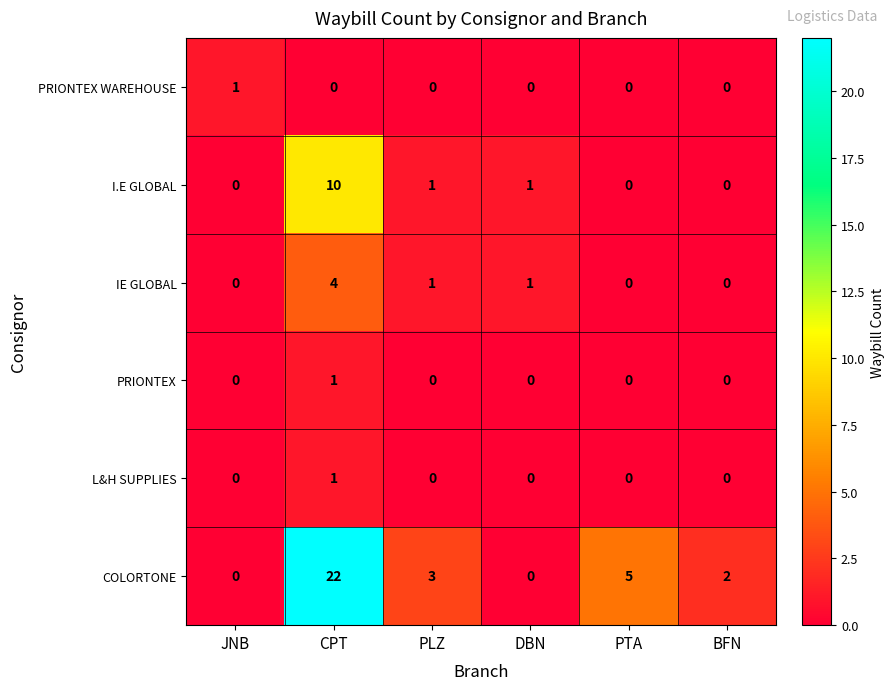

What is the difference between the maximum and minimum values in the I.E GLOBAL series?

10